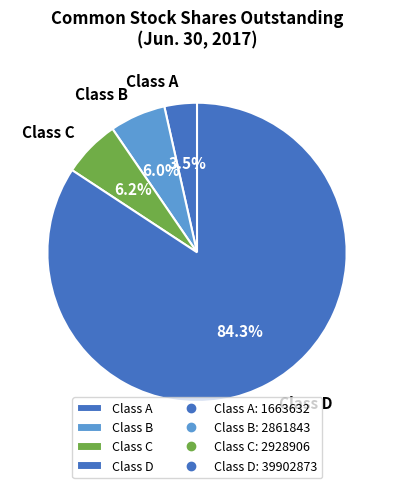

To the nearest percent, what percentage of the pie is Class B?

6%